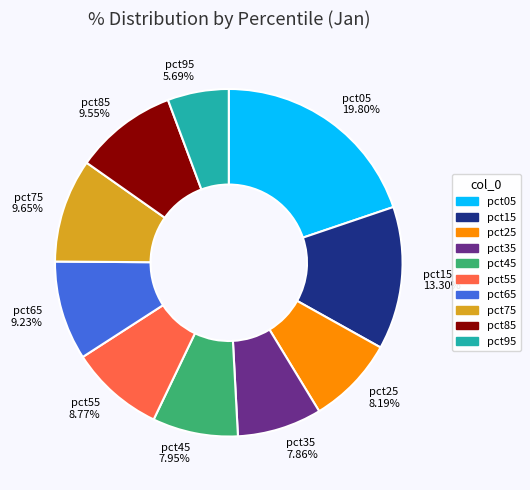

How many segments does this pie chart have?

10